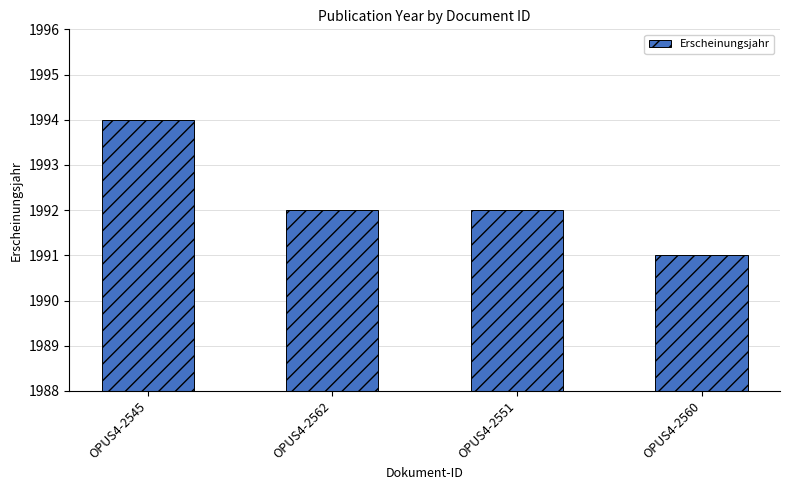

At which category does the chart reach its peak across all series?

OPUS4-2545